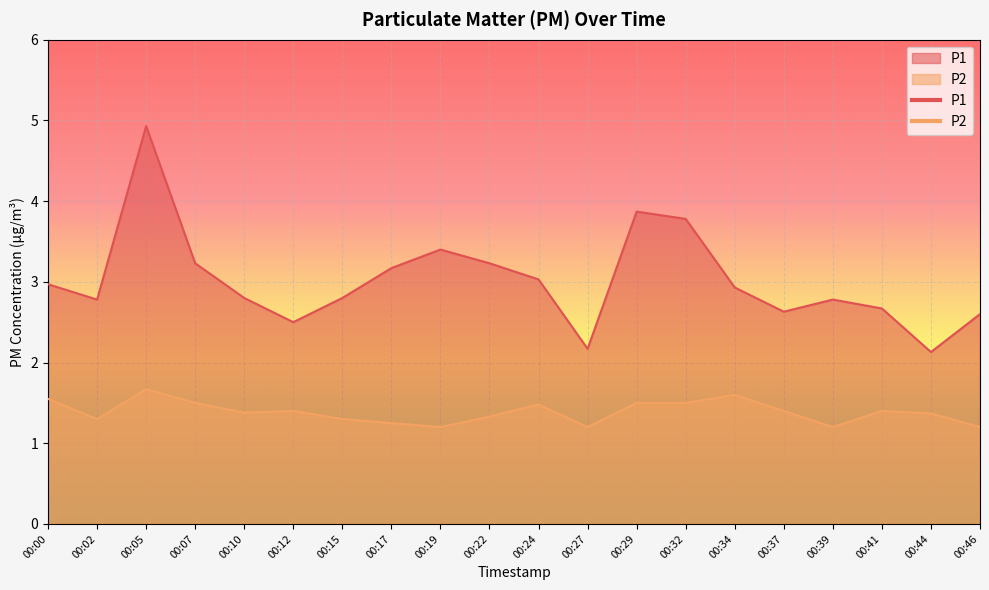

List the series in order of their overall mean, highest first.

P1, P2